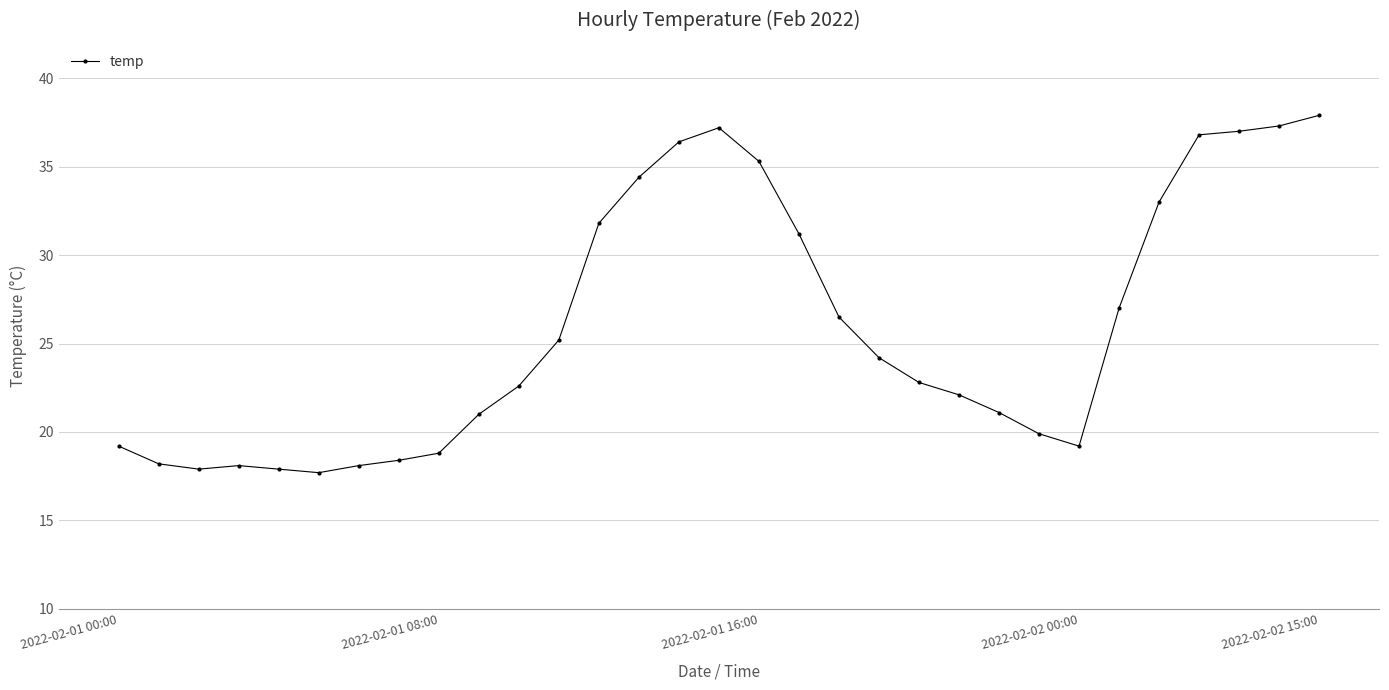

What is the difference between the maximum and minimum values?

20.2